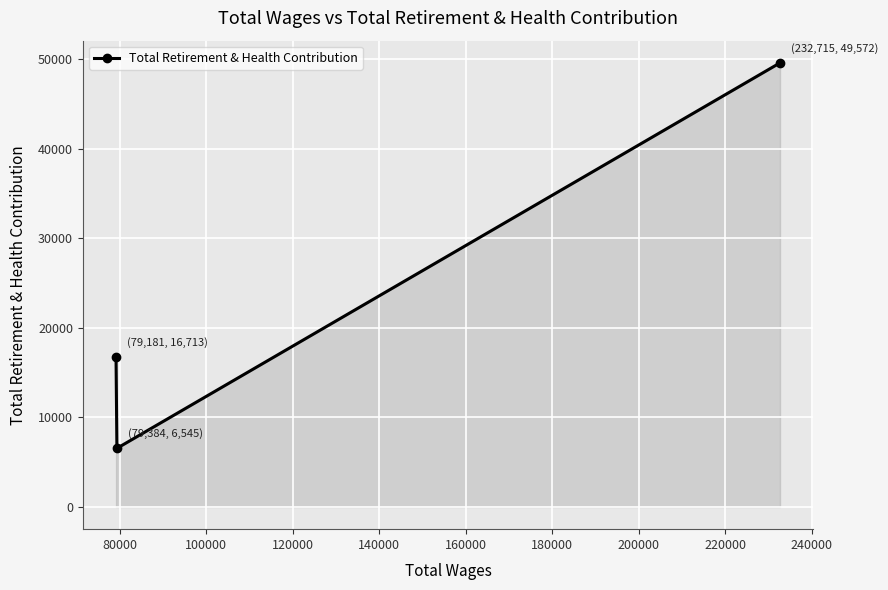

What is the sum of all values?

72830